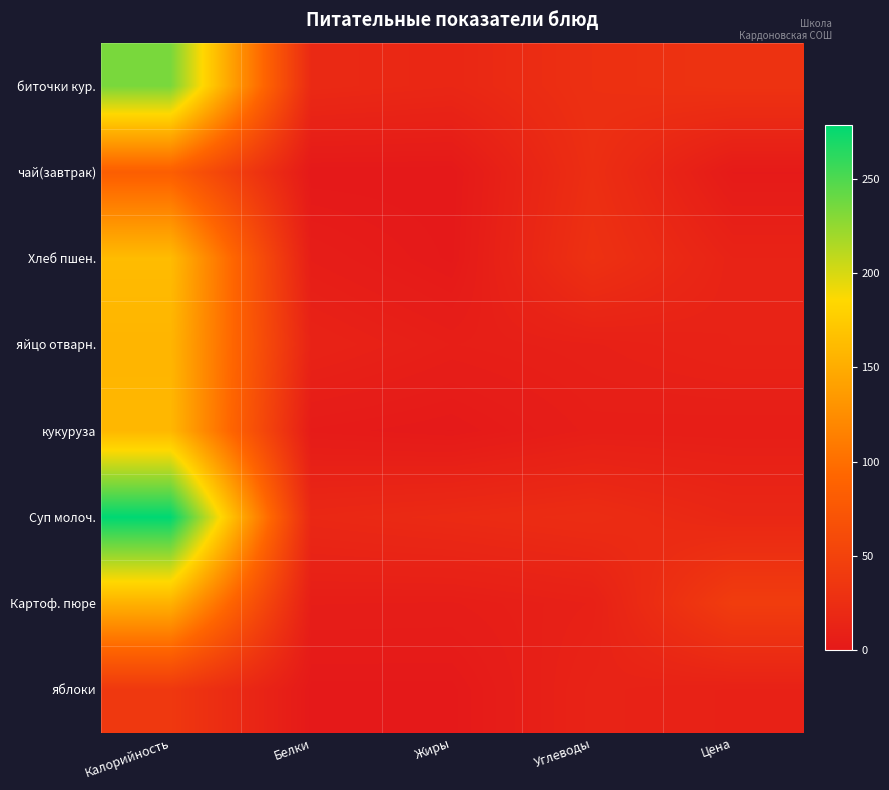

Reading left to right, transcribe all the data shown in this chart.

биточки кур.: Калорийность=234.0	Белки=20.1	Жиры=17.0	Углеводы=27.8	Цена=31.0
чай(завтрак): Калорийность=84.0	Белки=0.0	Жиры=0.0	Углеводы=26.0	Цена=2.0
Хлеб пшен.: Калорийность=162.2	Белки=5.8	Жиры=0.7	Углеводы=29.2	Цена=12.0
яйцо отварн.: Калорийность=157.0	Белки=12.0	Жиры=7.0	Углеводы=9.0	Цена=12.0
кукуруза: Калорийность=159.0	Белки=3.0	Жиры=1.0	Углеводы=6.5	Цена=6.0
Суп молоч.: Калорийность=278.5	Белки=18.1	Жиры=21.0	Углеводы=23.9	Цена=17.0
Картоф. пюре: Калорийность=154.0	Белки=6.1	Жиры=5.8	Углеводы=9.4	Цена=43.0
яблоки: Калорийность=37.4	Белки=0.6	Жиры=0.6	Углеводы=12.6	Цена=10.0